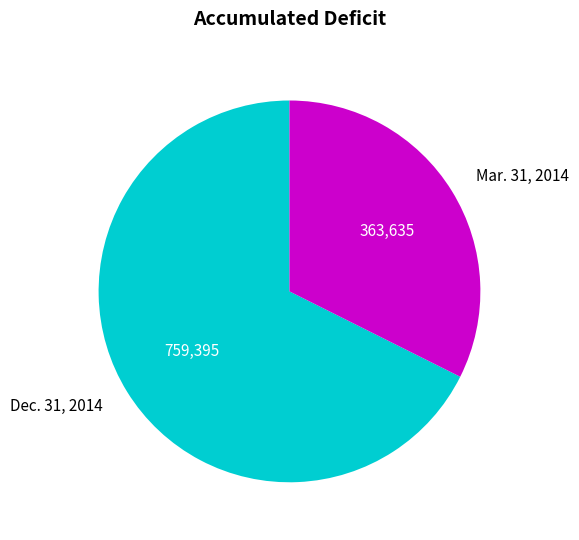

Rank the categories by value from highest to lowest.

Dec. 31, 2014, Mar. 31, 2014